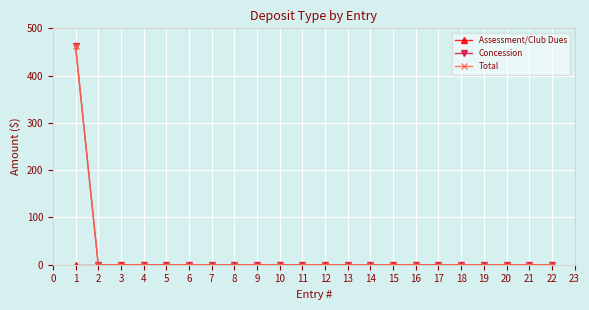

True or false: Assessment/Club Dues and Total cross at least once.

False